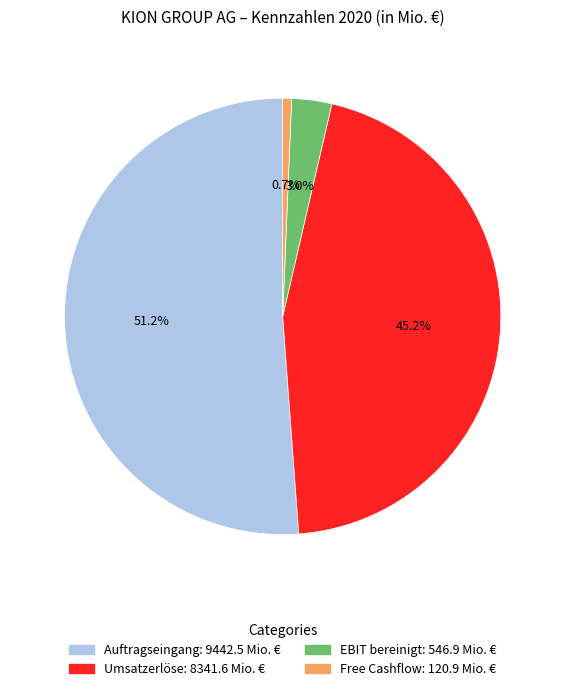

What is the largest slice in the pie chart?

Auftragseingang